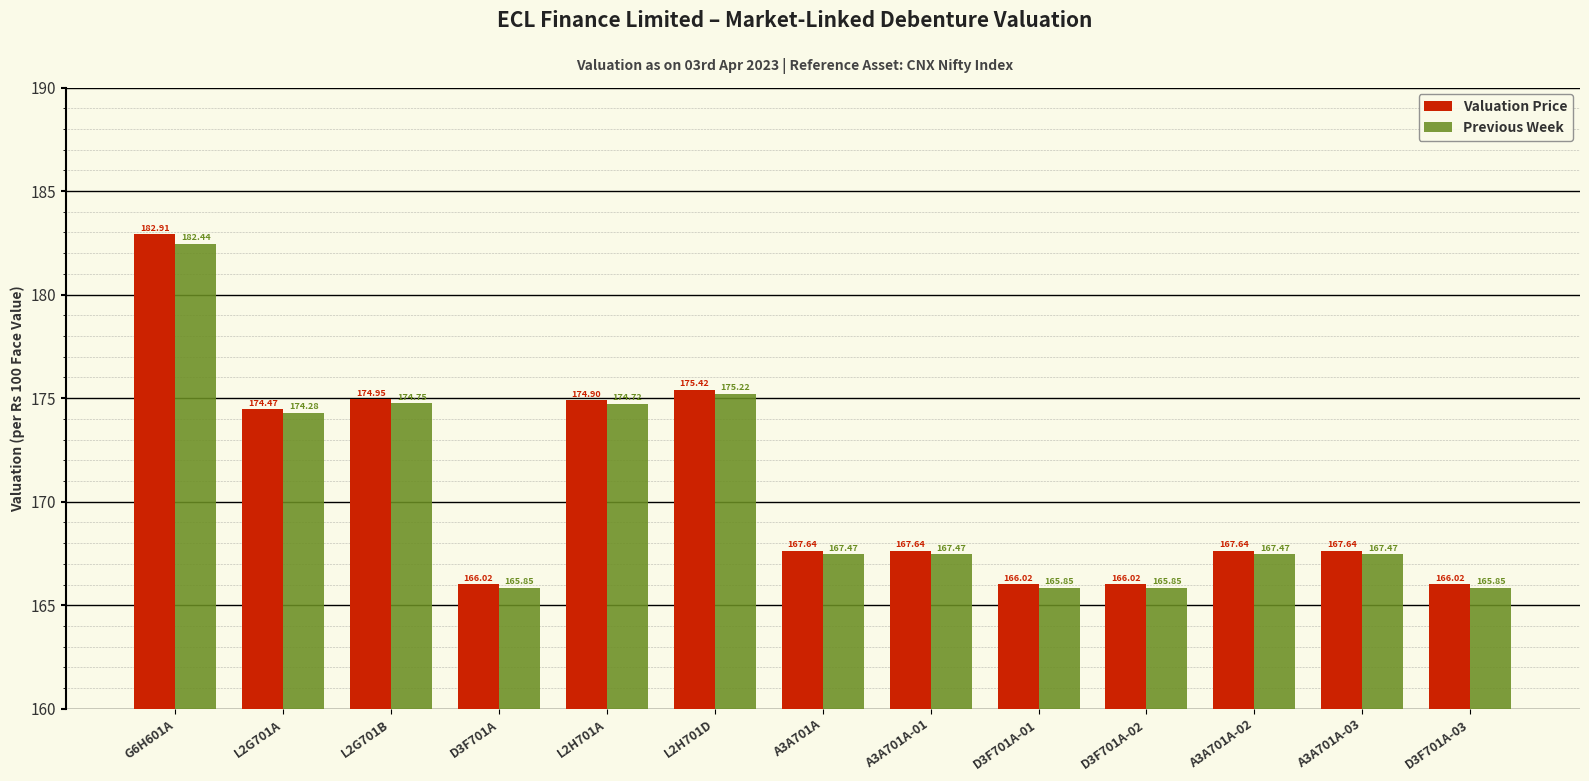

Rank the series by their maximum value, from highest to lowest.

Valuation Price, Previous Week